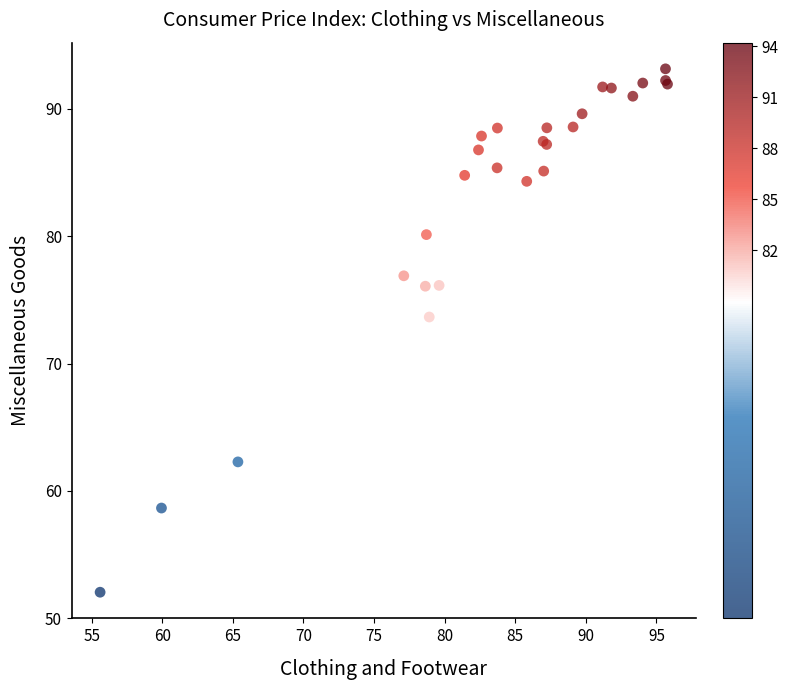

What Y value in the scatter plot is closest to 72?

73.7